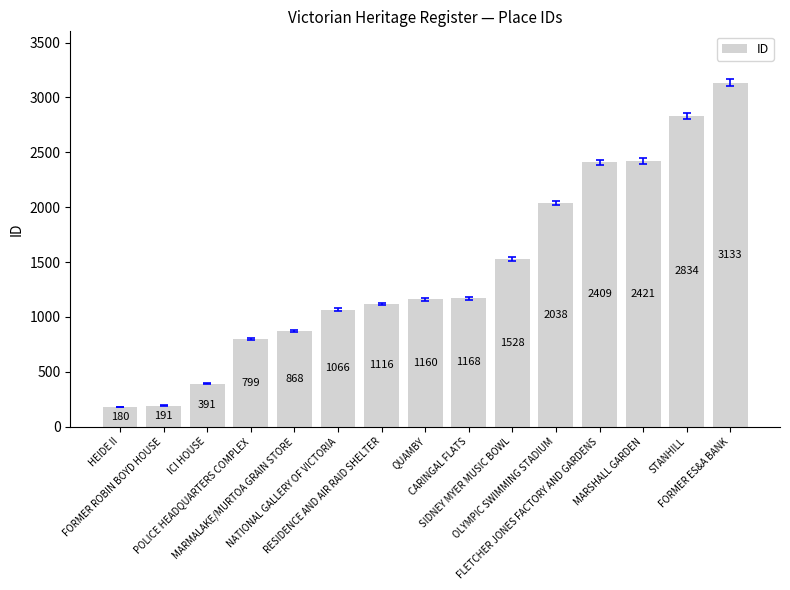

What is the approximate value at HEIDE II?

180